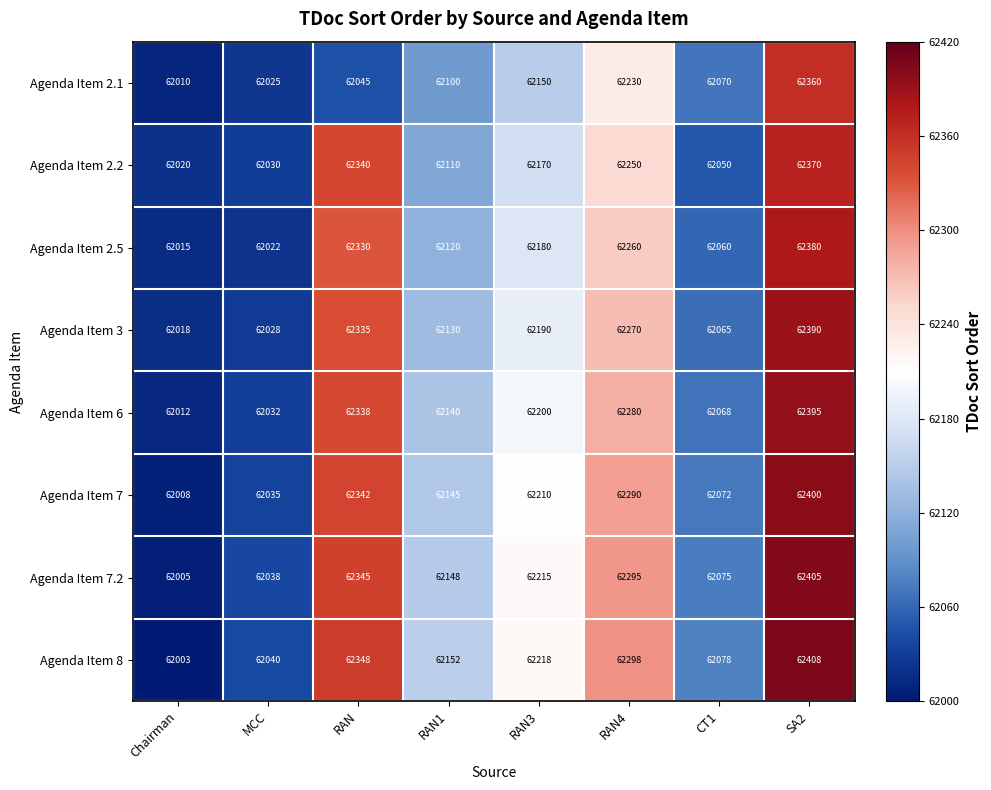

What is the lowest value of the Agenda Item 6 series?

62012